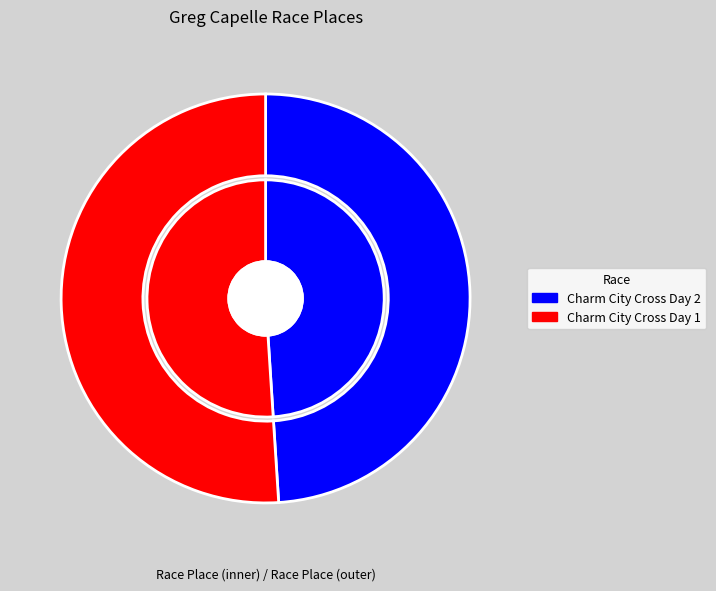

Which category has the biggest portion of the pie?

Charm City Cross Day 1